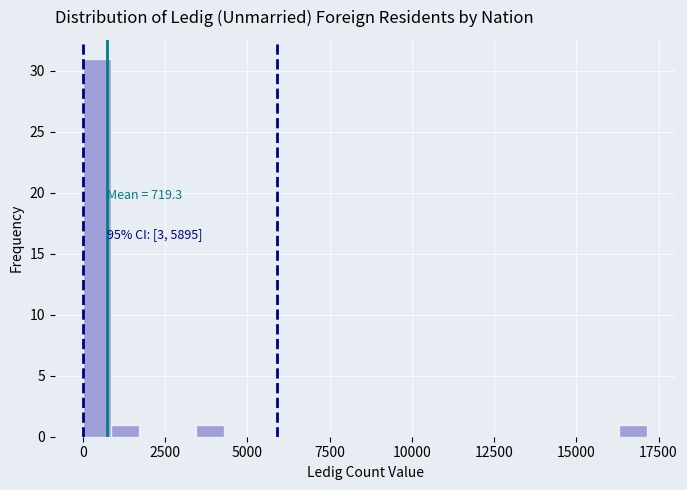

Read against the x-axis, roughly where is the centre of the tallest bar?

500